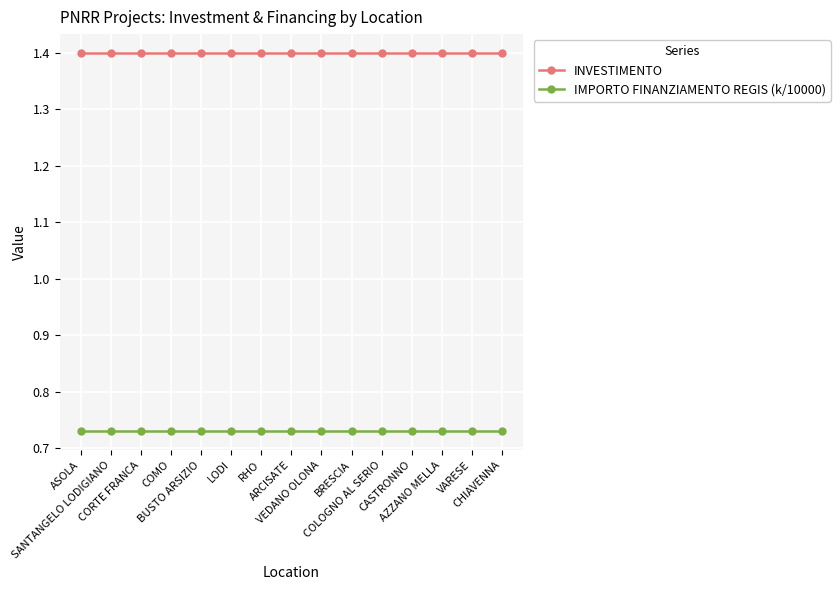

Is the value of IMPORTO FINANZIAMENTO REGIS (k/10000) at CORTE FRANCA greater than the value of INVESTIMENTO at LODI?

No